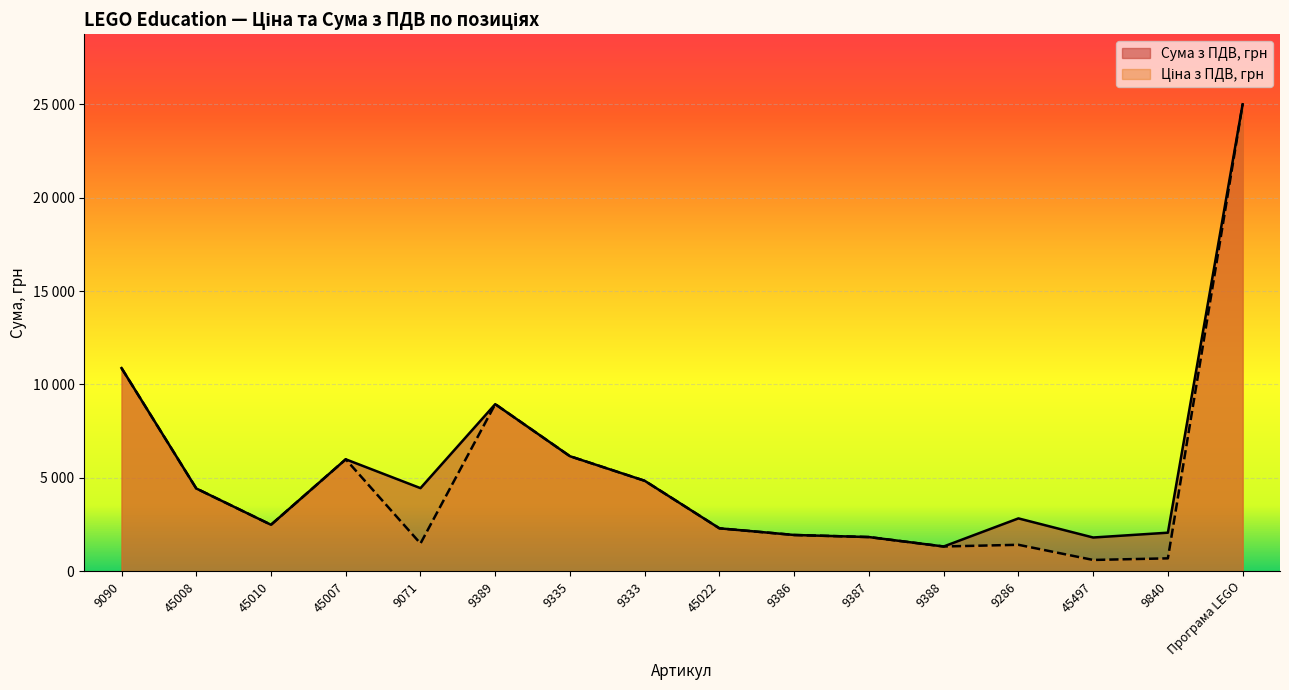

How many lines are shown in the chart?

2